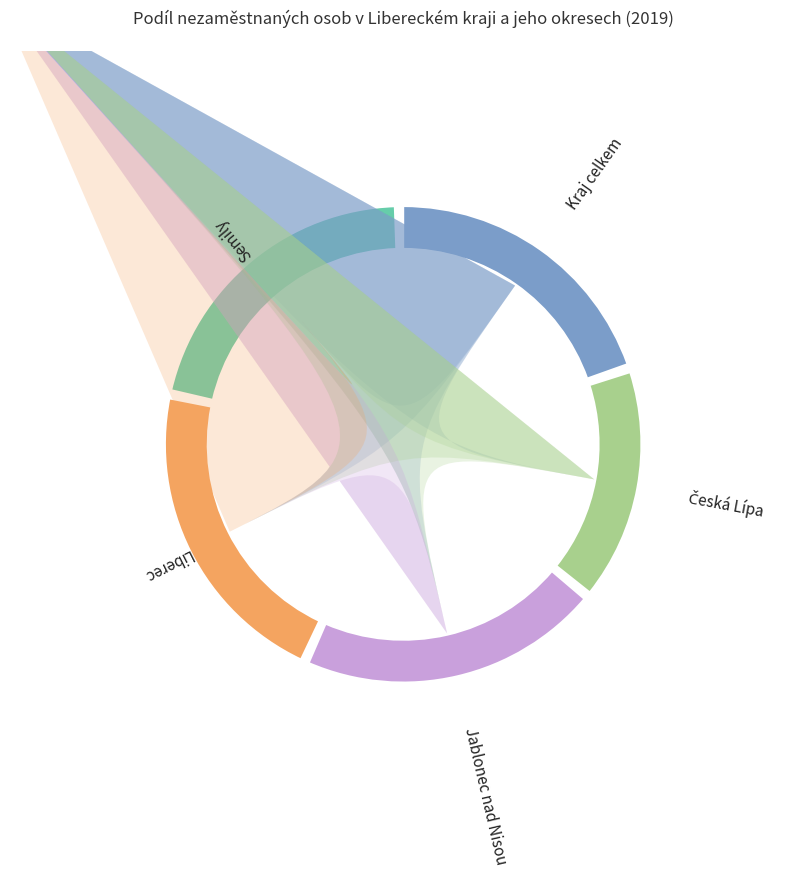

Does any single category account for the majority?

No